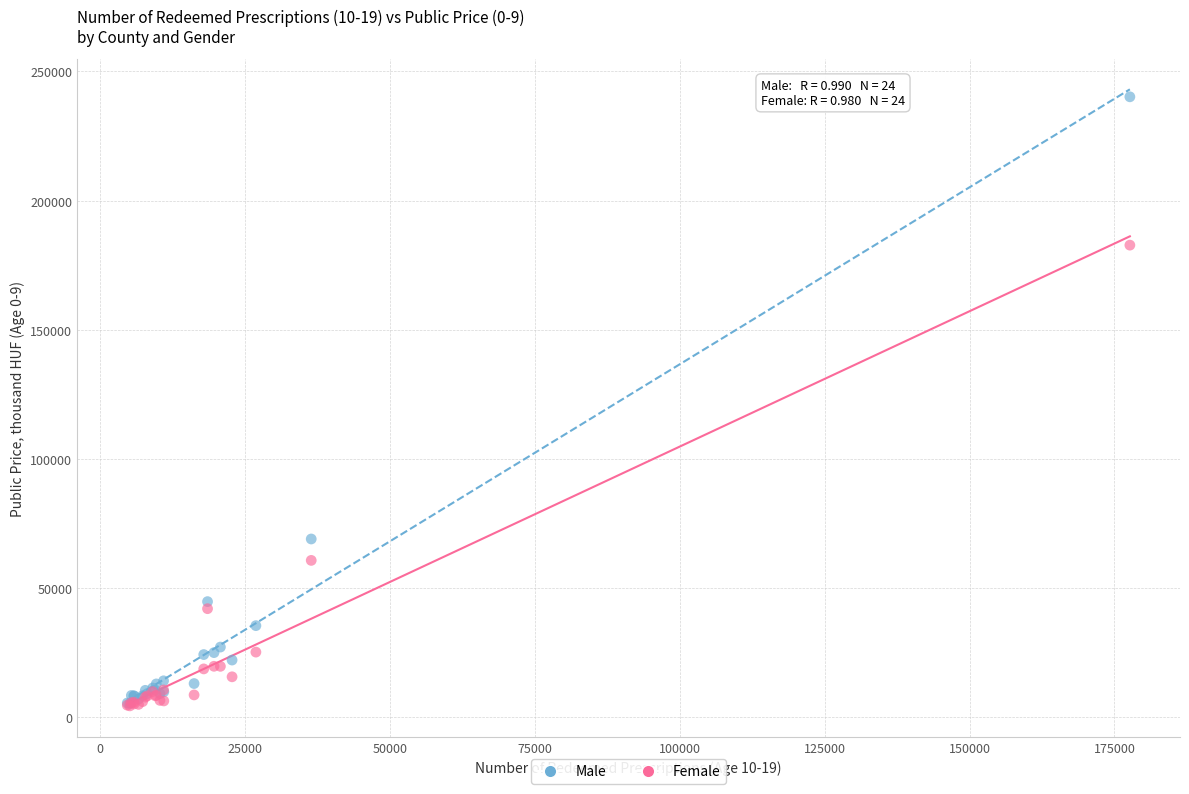

Across all series, what Y value is closest to 122273?

68987